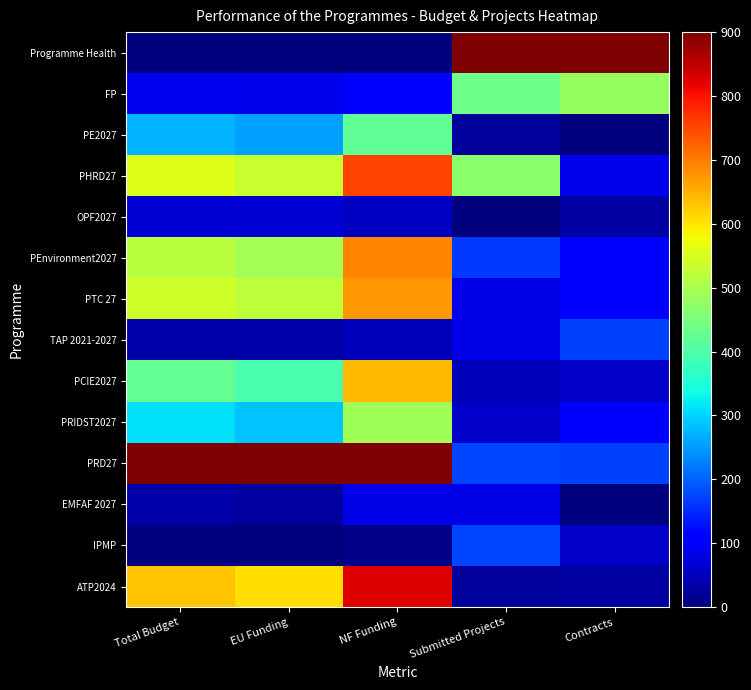

At which category is the sum across all series the highest?

NF Funding